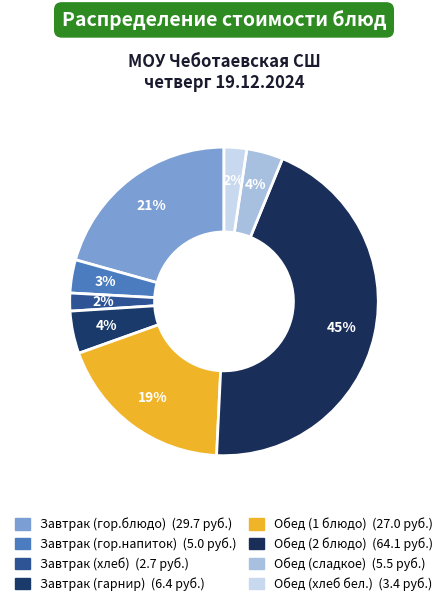

Rank the categories by value from highest to lowest.

Обед (2 блюдо), Завтрак (гор.блюдо), Обед (1 блюдо), Завтрак (гарнир), Обед (сладкое), Завтрак (гор.напиток), Обед (хлеб бел.), Завтрак (хлеб)